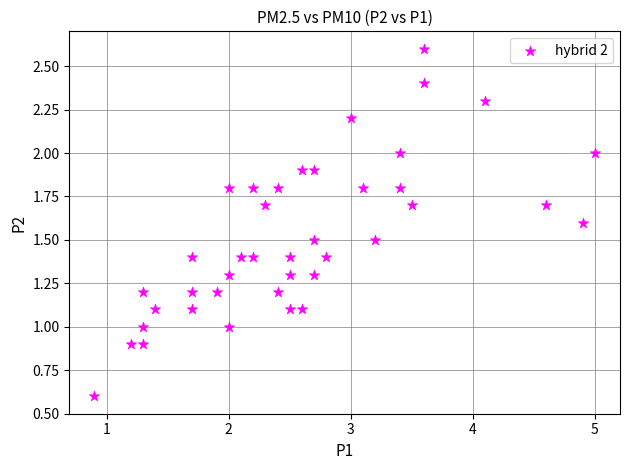

What is the range of X values (max minus min)?

4.1